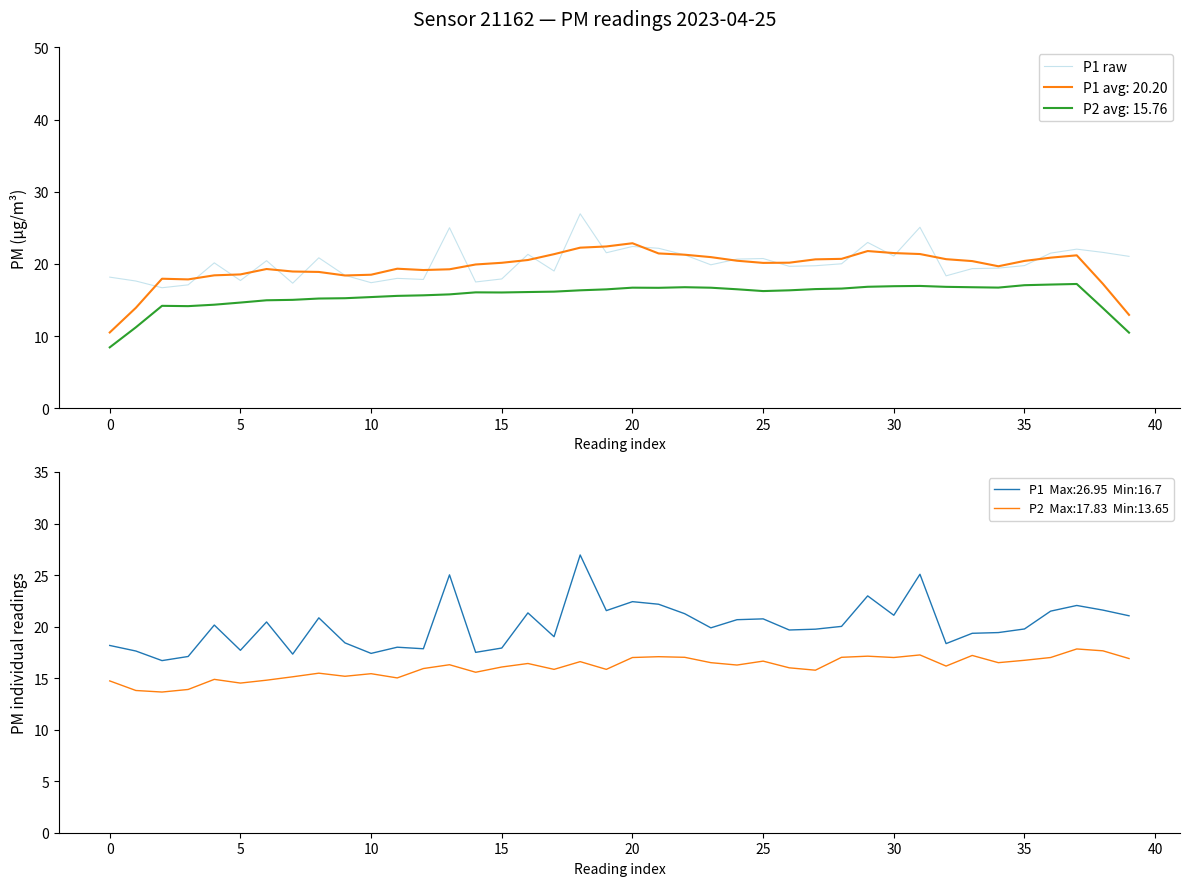

What is the change in value from 17 to 33?

+0.3